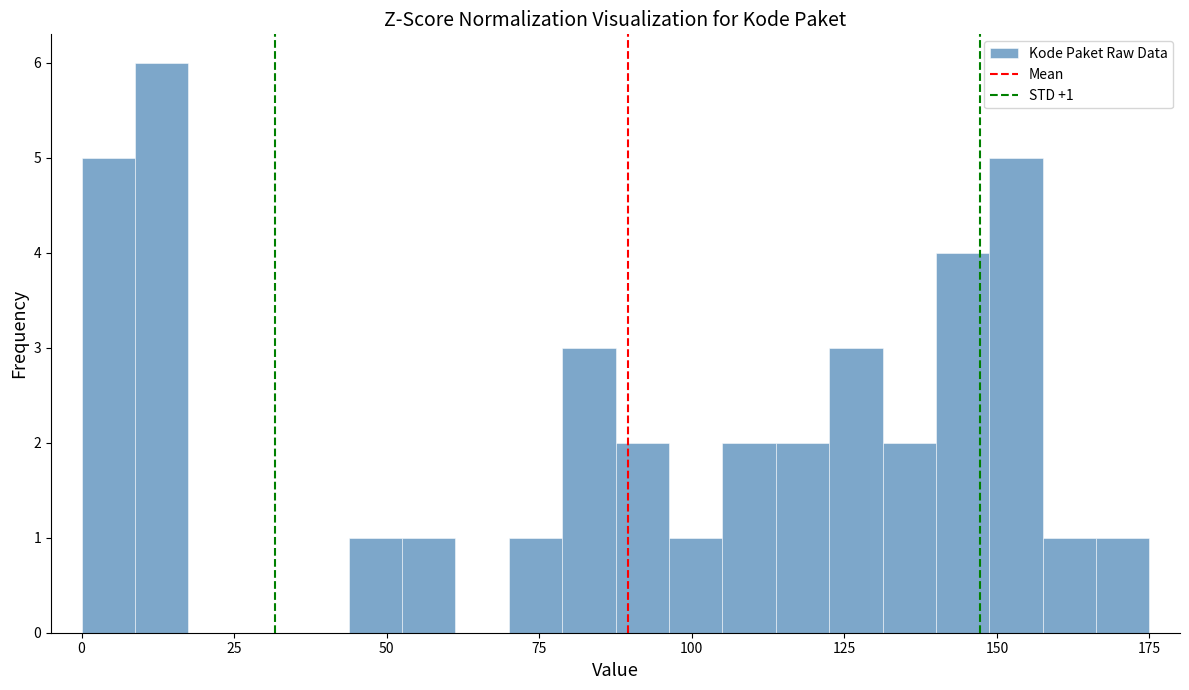

Read against the x-axis, roughly where is the centre of the tallest bar?

15